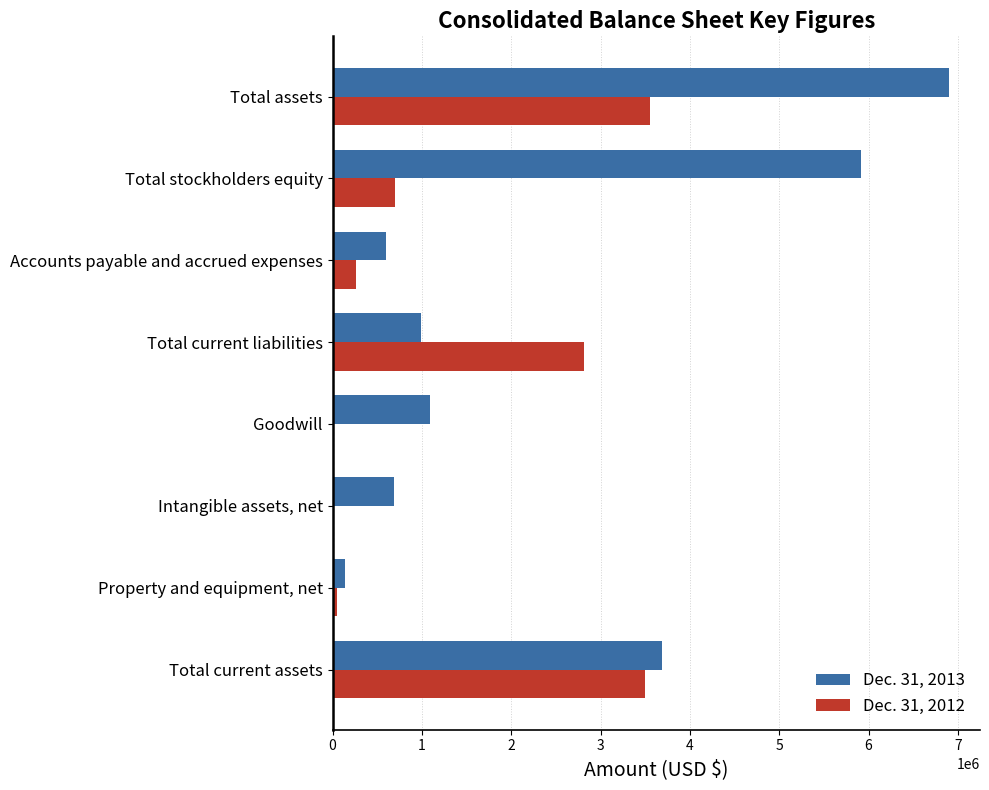

True or false: Dec. 31, 2012 has a value of 0 at Goodwill.

True